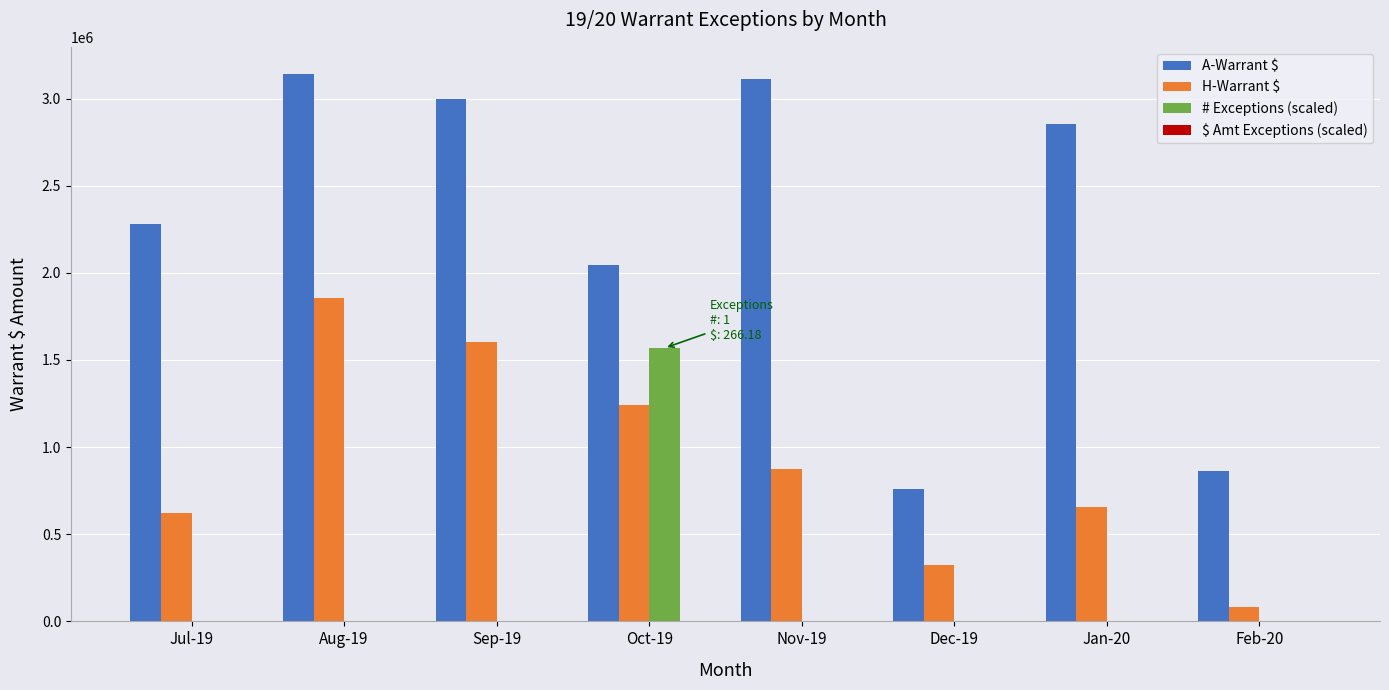

At which label does # Exceptions (scaled) reach its peak?

Oct-19